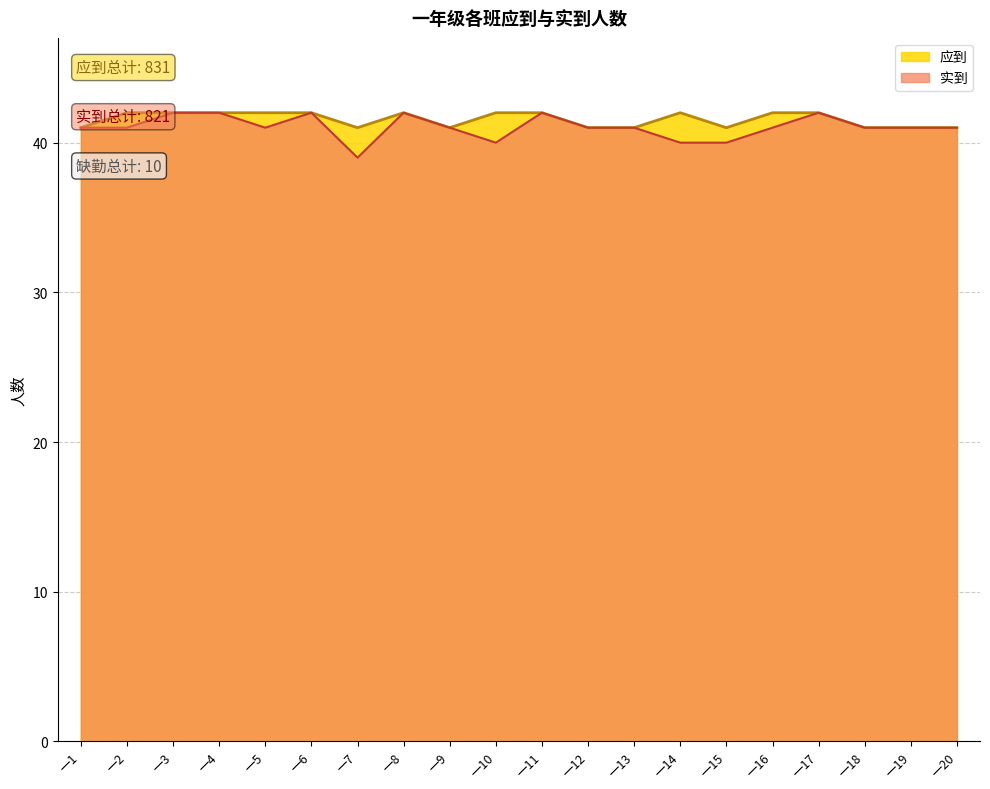

What is the approximate value of 应到 at 一16?

42